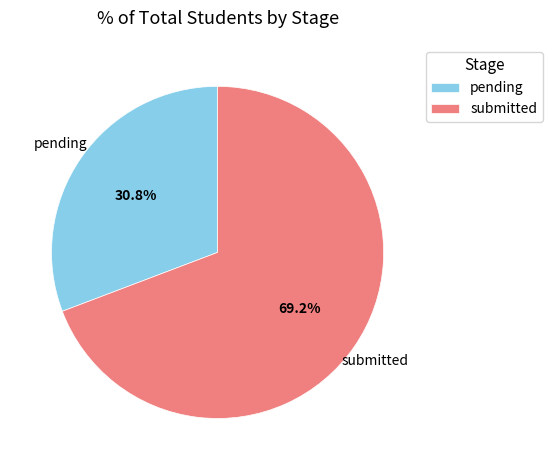

Between submitted and pending, which is larger?

submitted